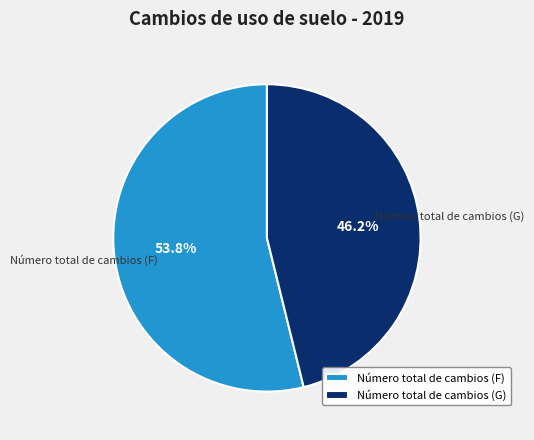

Count the number of slices in the pie.

2